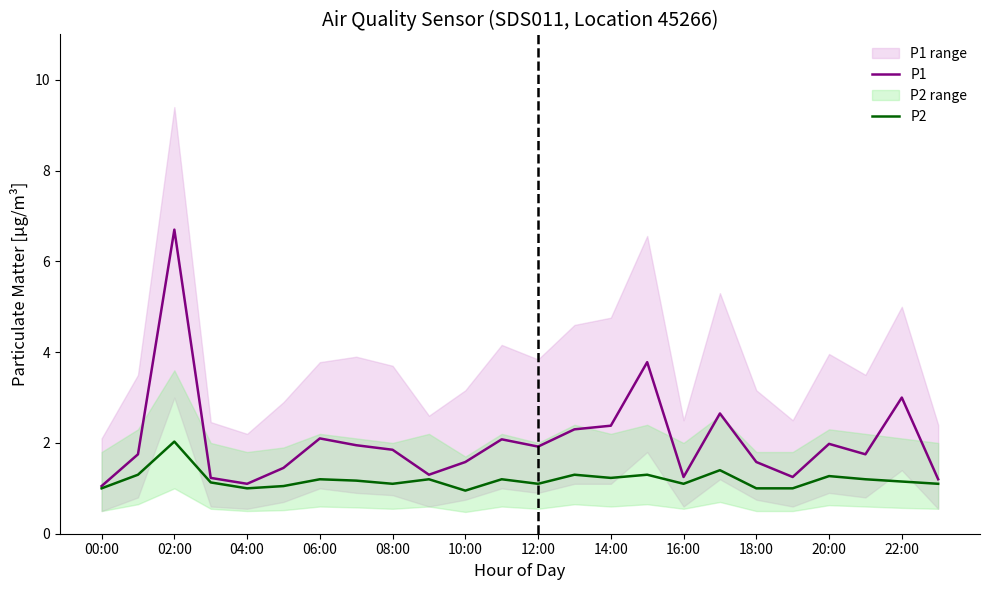

What is the difference between the P1 values at 12:00 and 16:00?

0.7